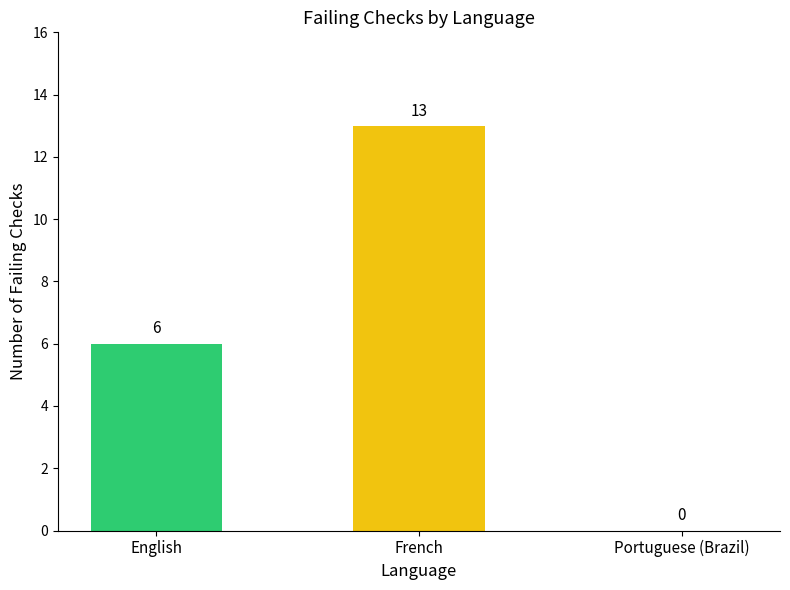

Count the number of data series in this chart.

1